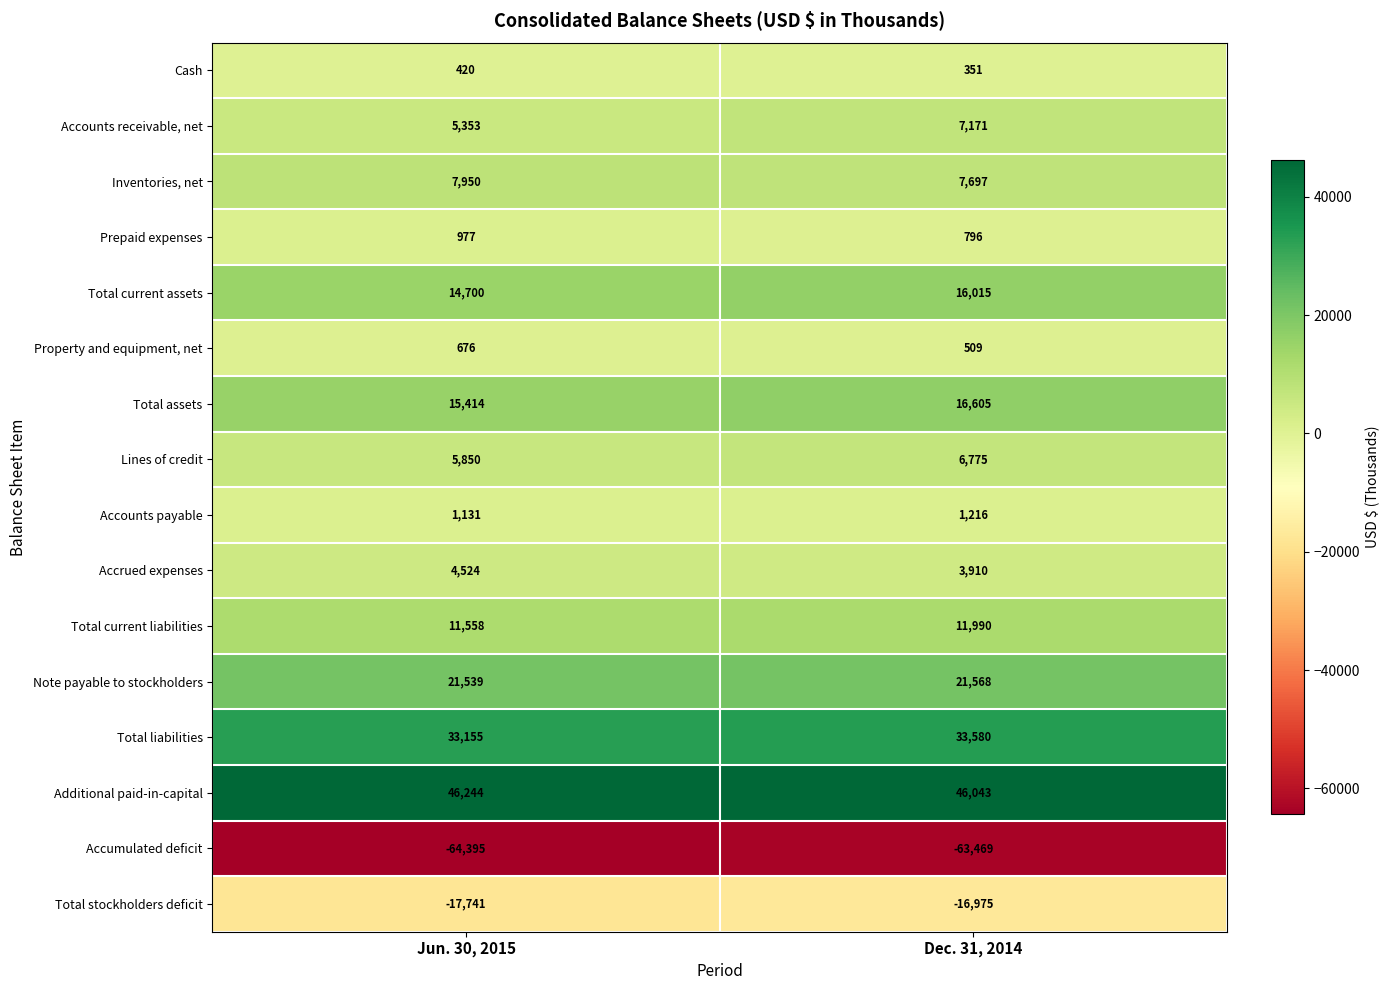

Between Jun. 30, 2015 and Dec. 31, 2014, which series saw the biggest shift?

Accounts receivable, net